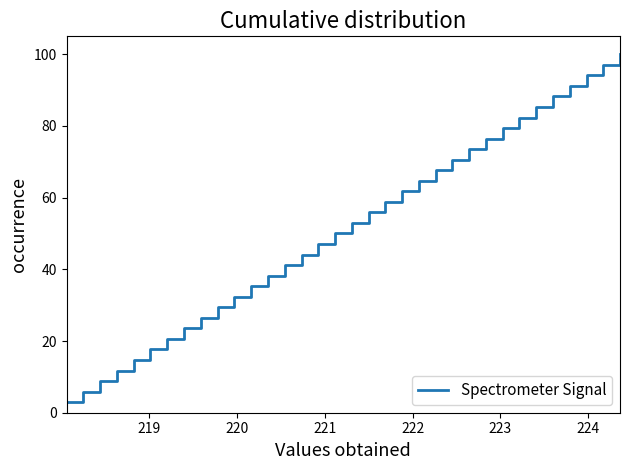

What is the difference between the maximum and minimum values?

97.1